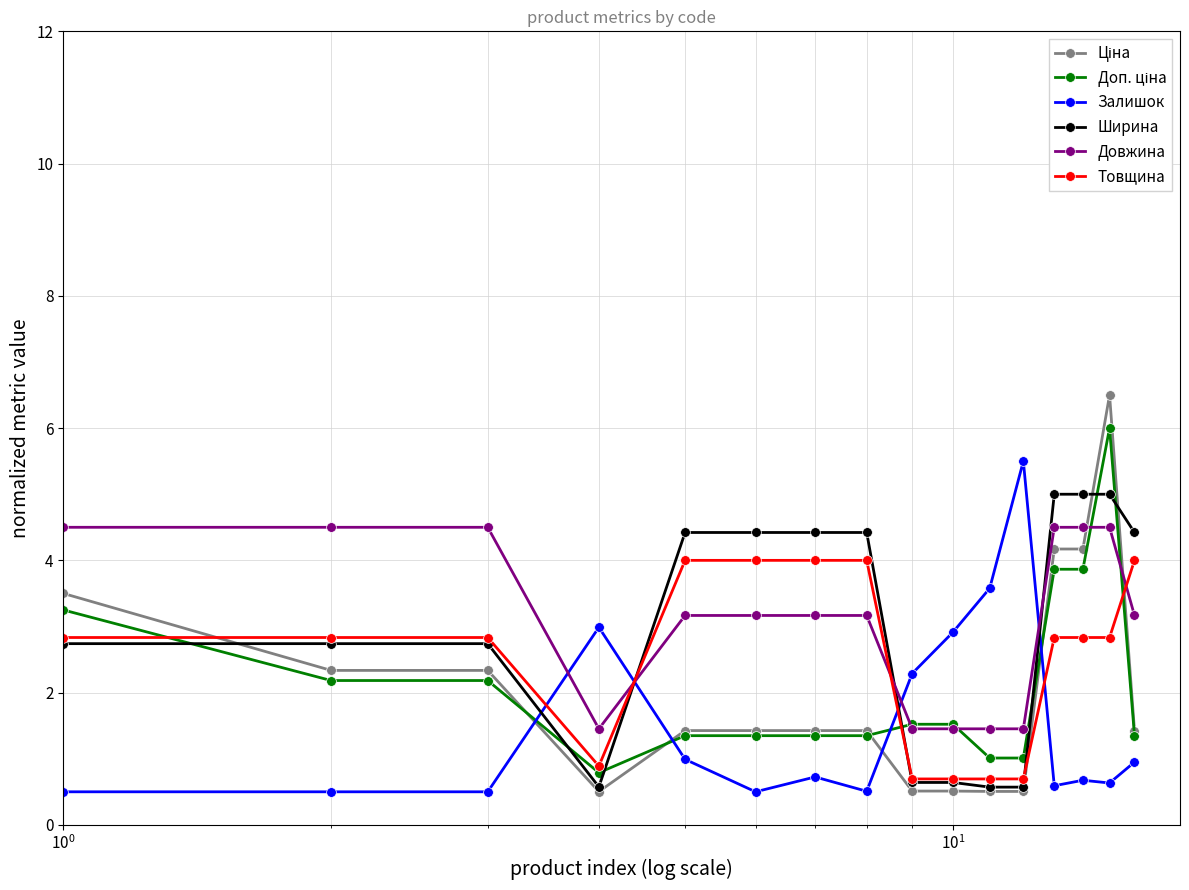

True or false: Довжина and Залишок cross at least once.

True